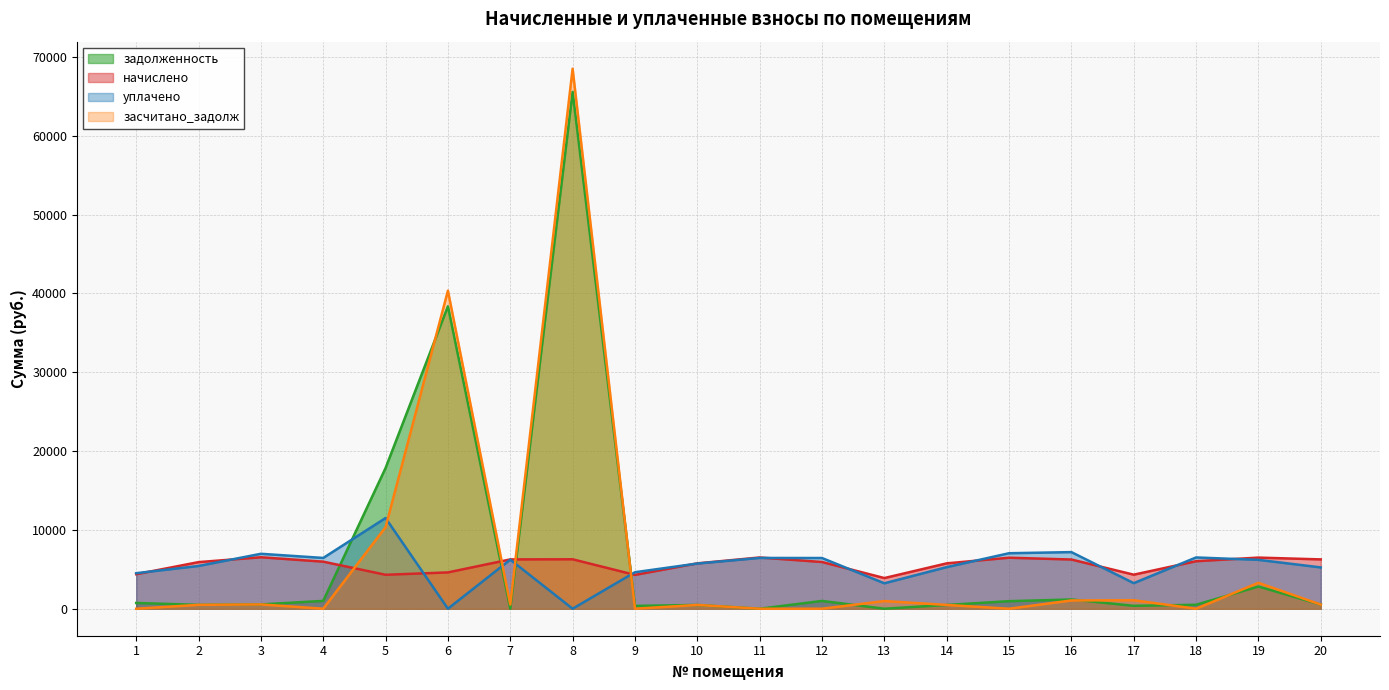

Is the value of задолженность at 6 greater than the value of уплачено at 18?

Yes